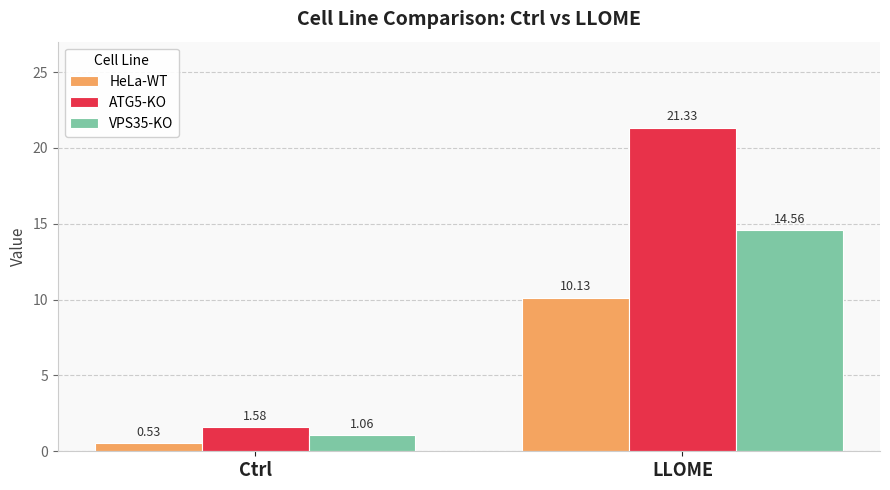

Which label corresponds to the smallest value in the chart?

Ctrl